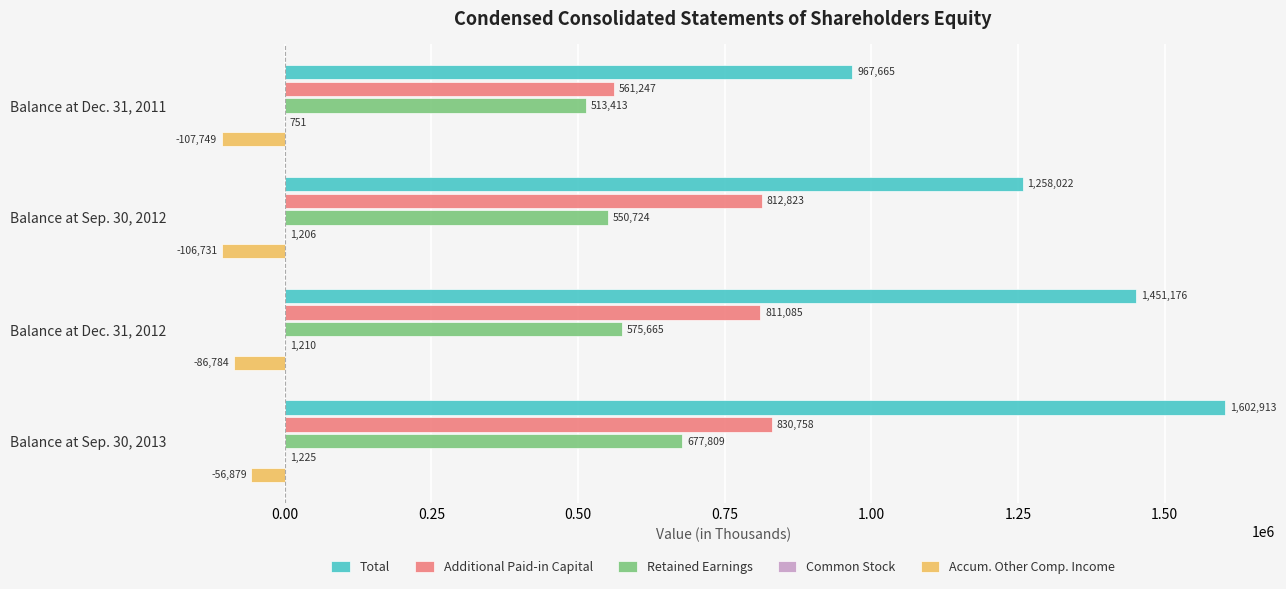

What is the highest value of the Retained Earnings series?

677809